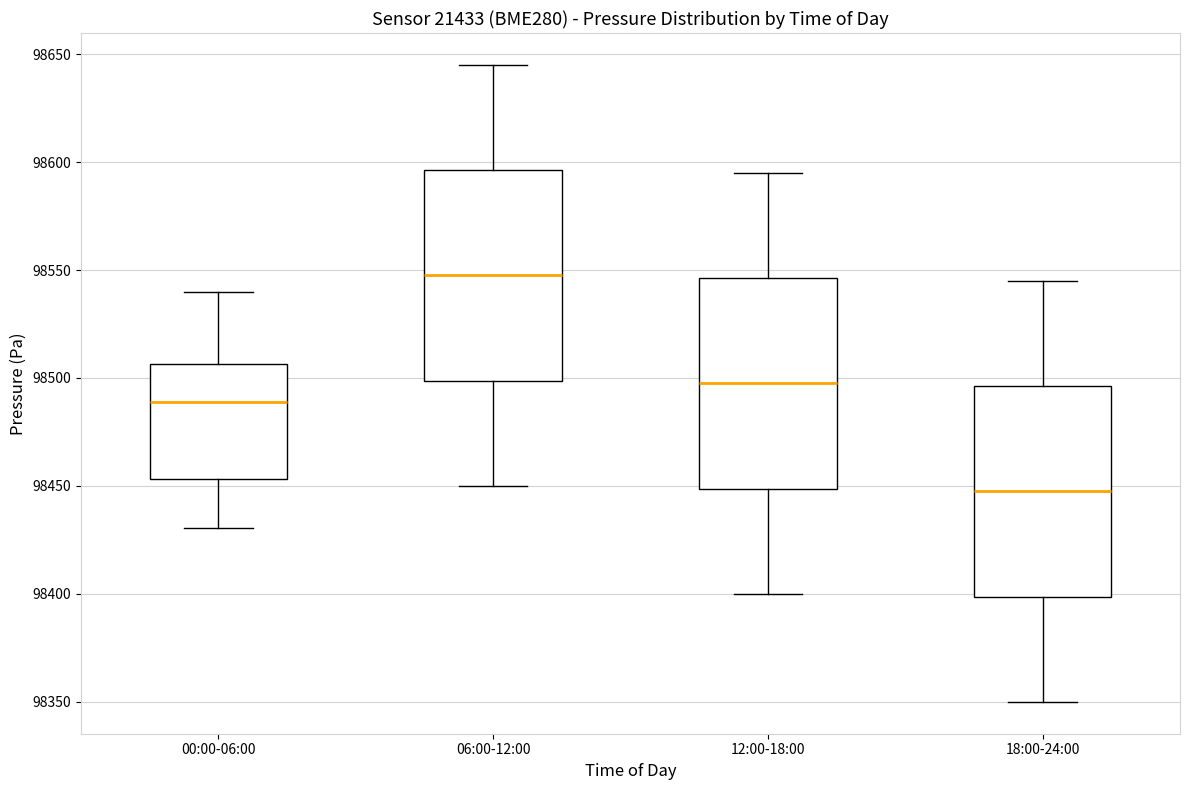

Where is the lower edge of the box for 06:00-12:00 on the y-axis? The values are not printed on the chart, so give them approximately, as read against the axis.

98500